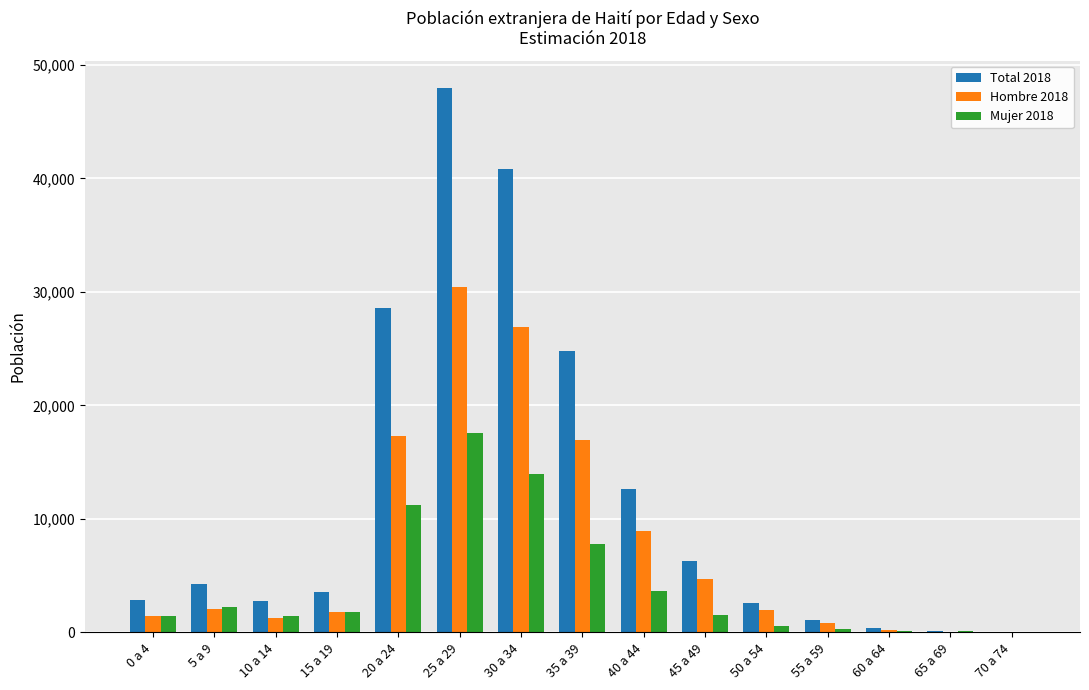

Which category has the highest value across all series?

25 a 29